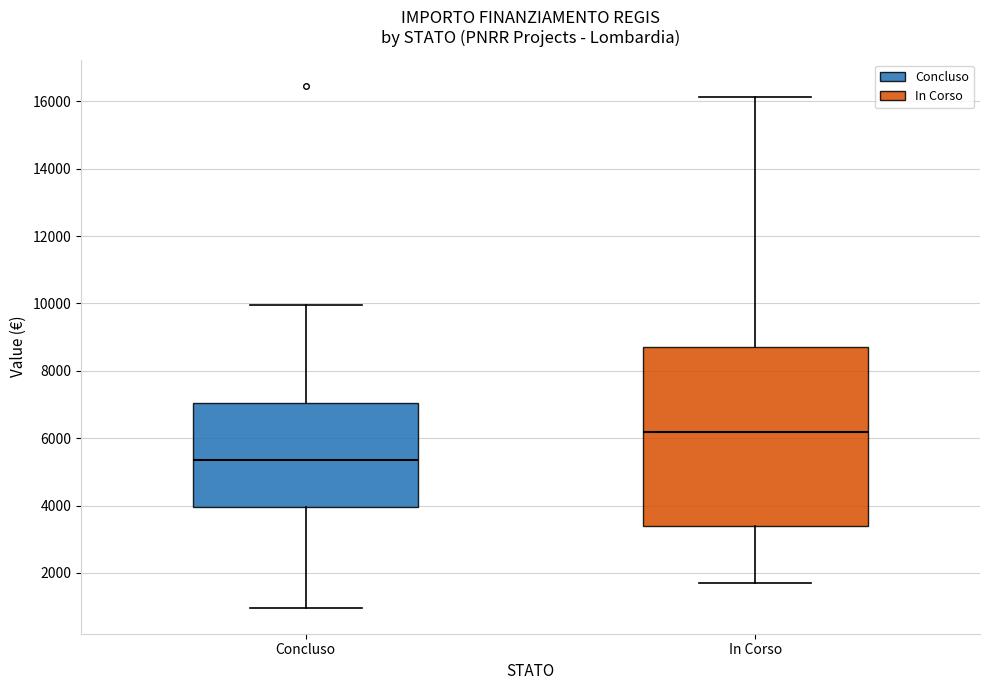

Reading left to right, transcribe this box plot: for each box, give where its median line is, the range the box spans, and where its two whiskers end, as read against the y-axis. The values are not printed on the chart, so give them approximately, as read against the axis.

Concluso: median 5400, box 4000 to 7000, whiskers 1000 to 10000
In Corso: median 6200, box 3400 to 8800, whiskers 1800 to 16200